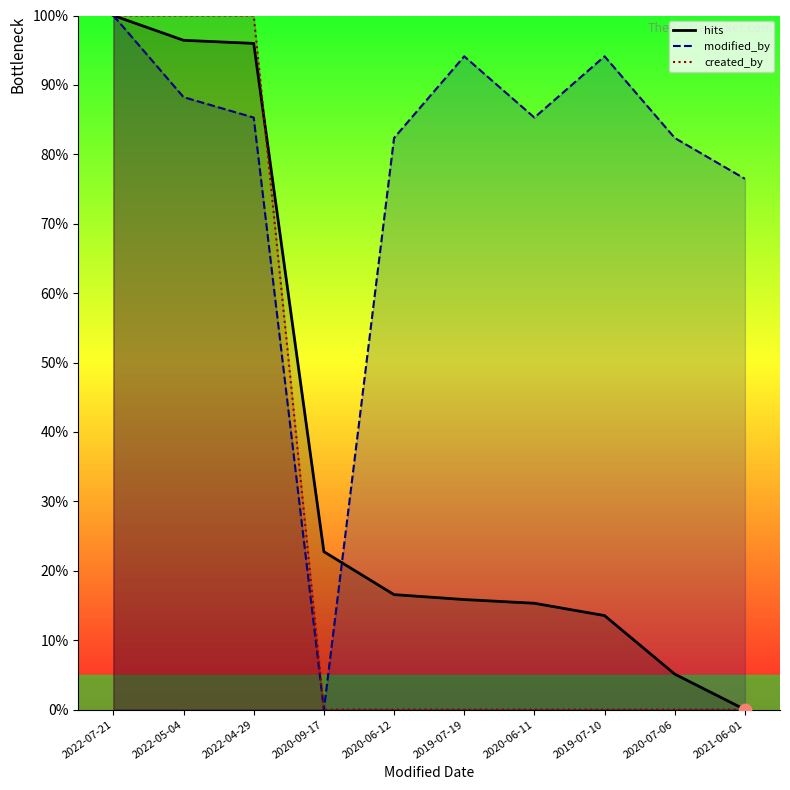

Which series contains the lowest Y value?

hits